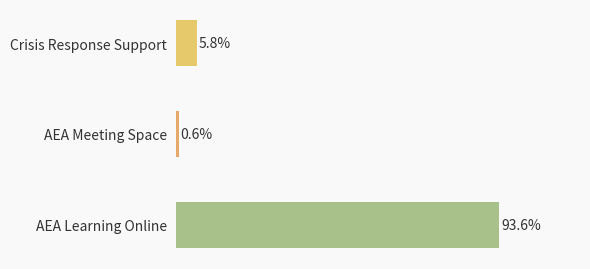

Between AEA Meeting Space and AEA Learning Online, which is larger?

AEA Learning Online